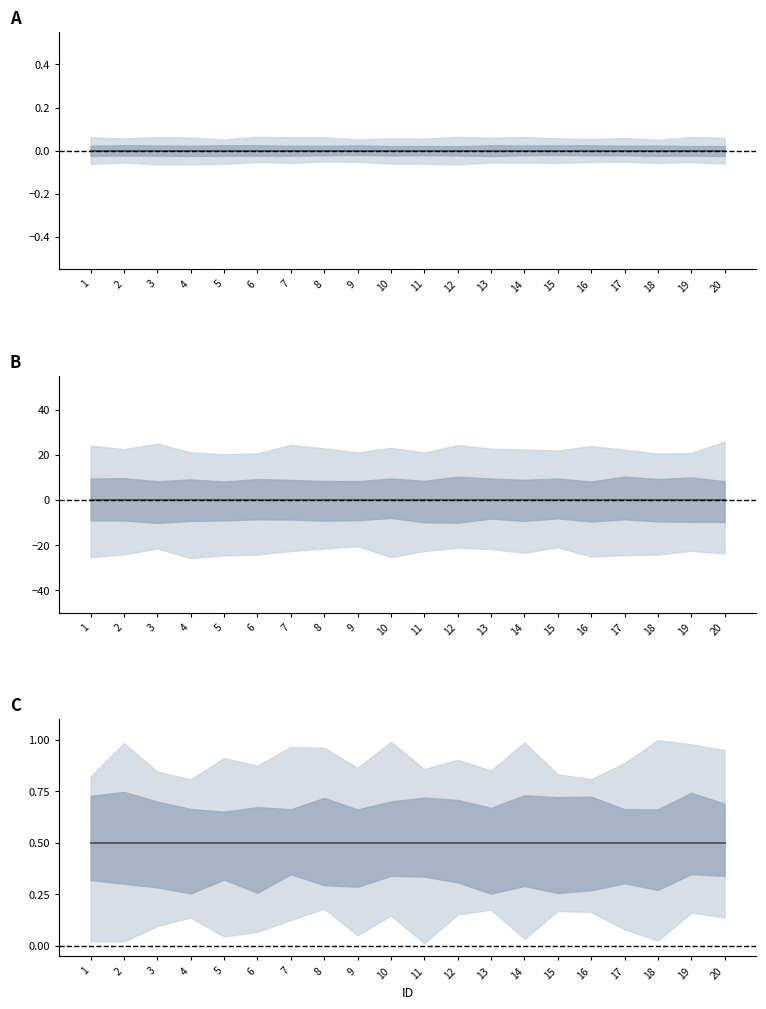

What is the total value across all series at 20?

0.5